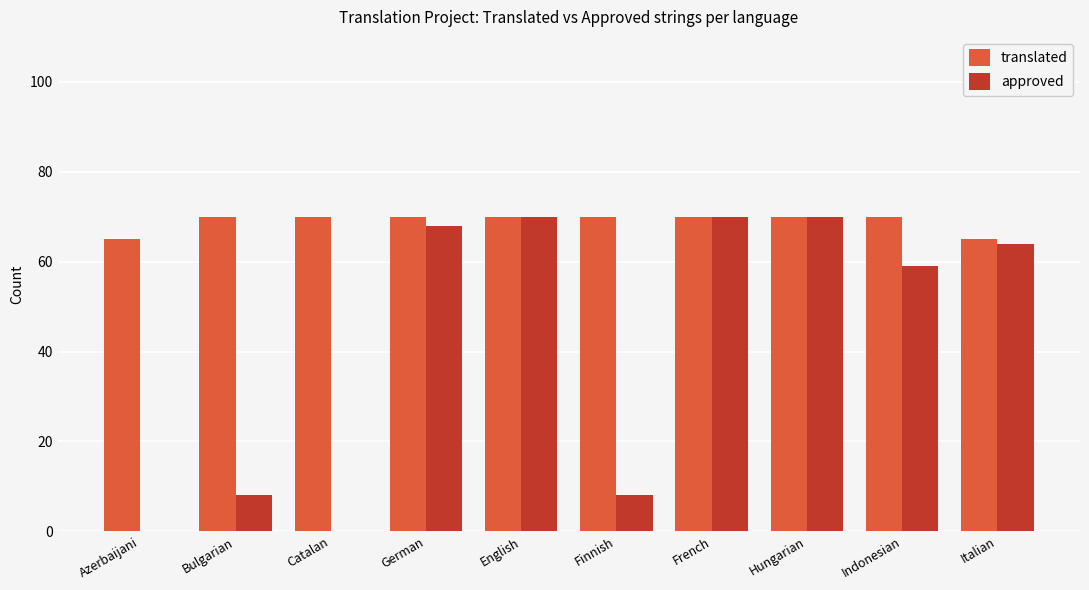

What is the sum of all translated values?

690